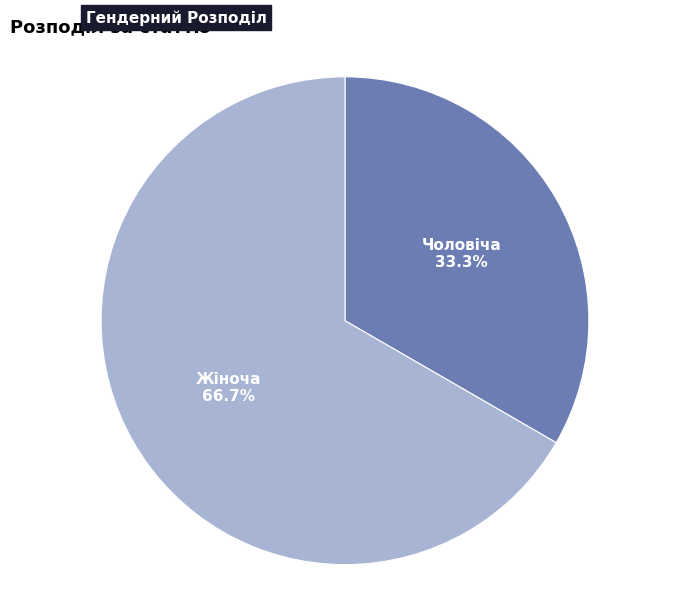

How many slices are in this pie chart?

2